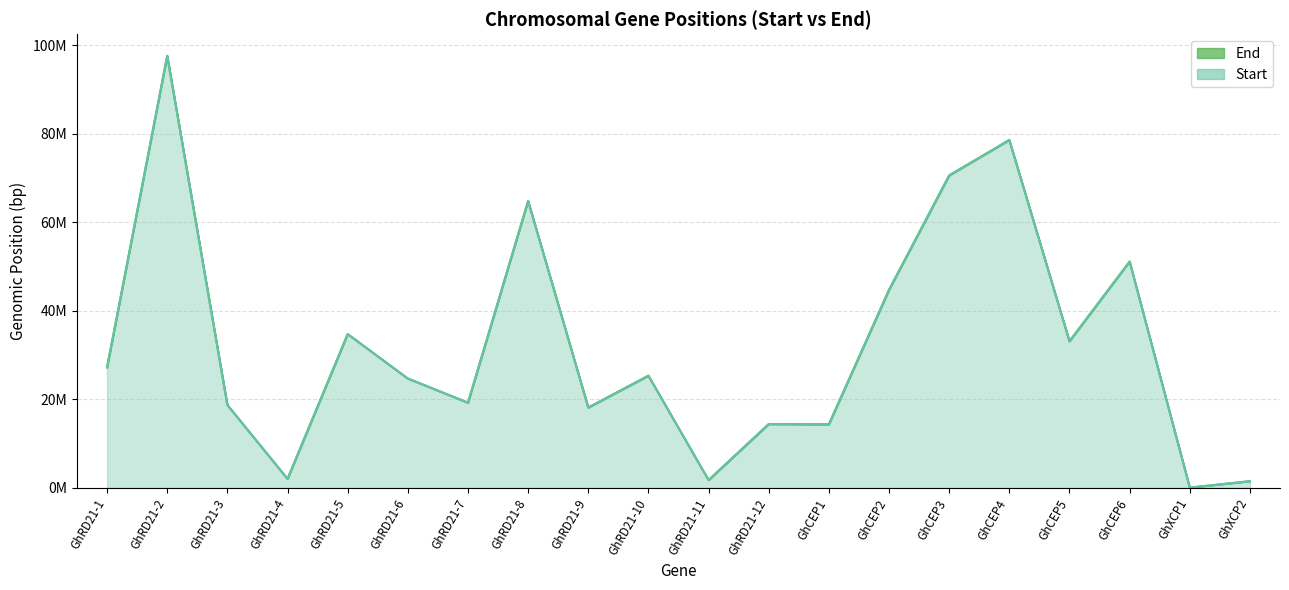

What is the total value across all series at GhRD21-9?

36305988